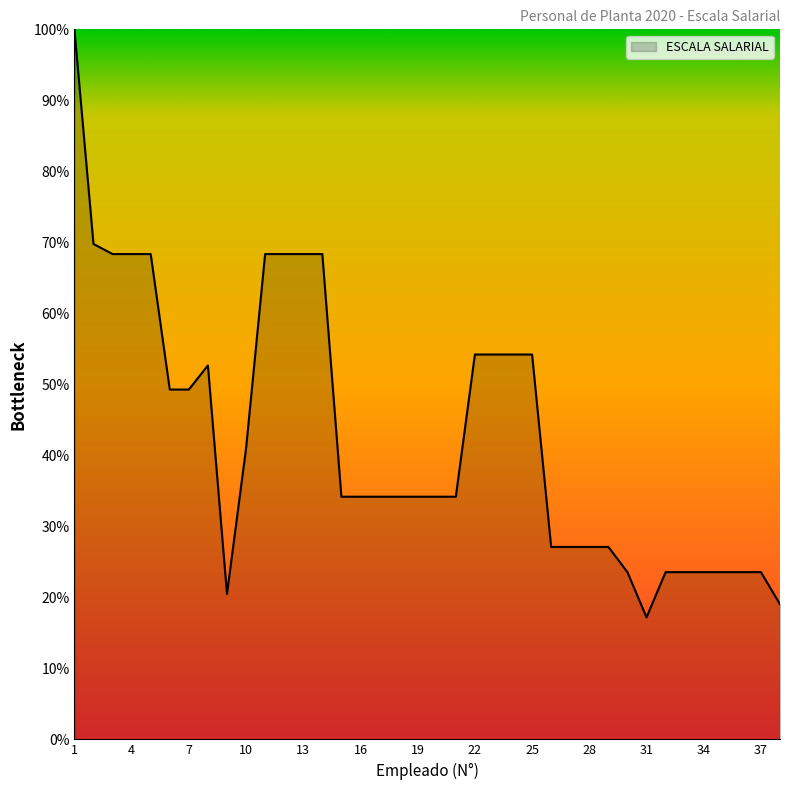

What is the smallest value displayed?

17.2